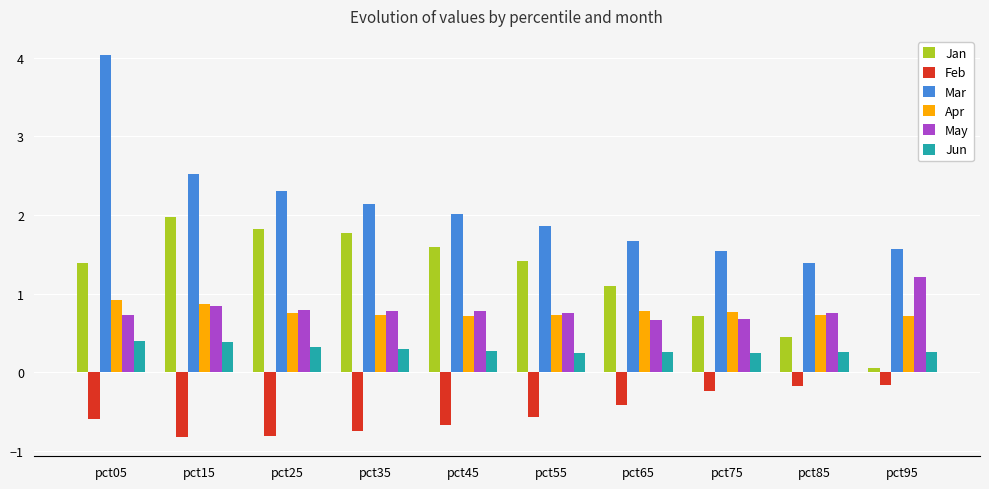

List the series in order of their peak value, lowest first.

Feb, Jun, Apr, May, Jan, Mar